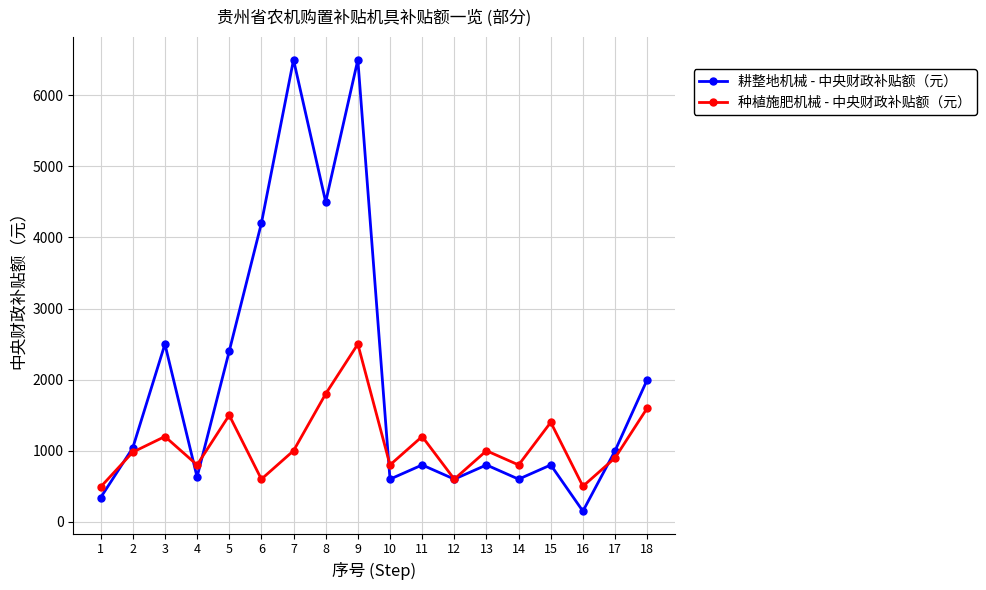

What is the total value across all series at 11?

2000